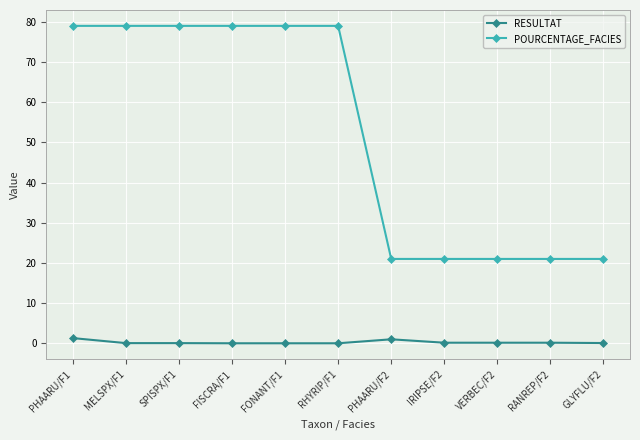

What is the highest value of the RESULTAT series?

1.3